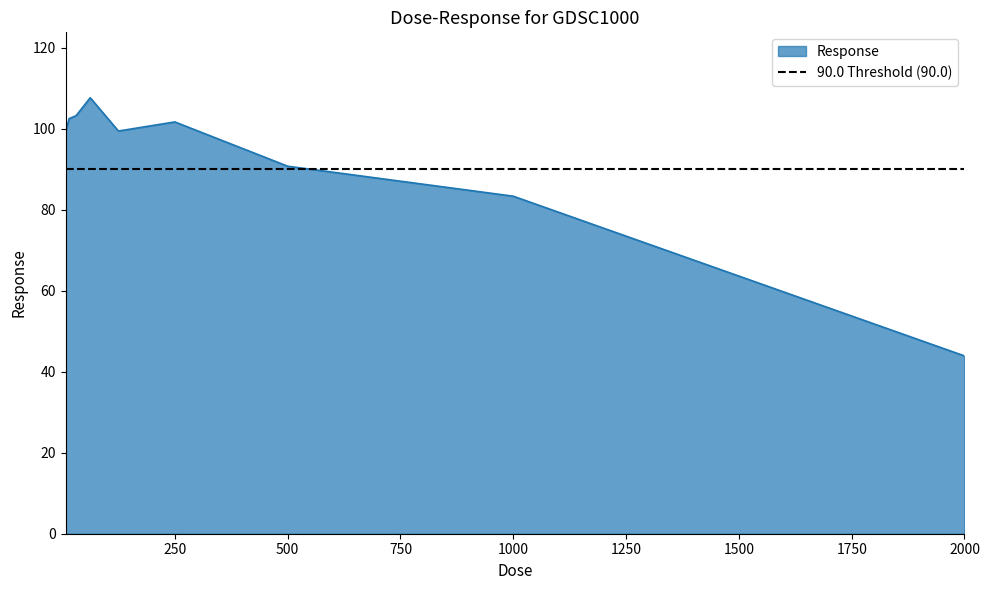

What is the label of the 6th point from the right?

62.5